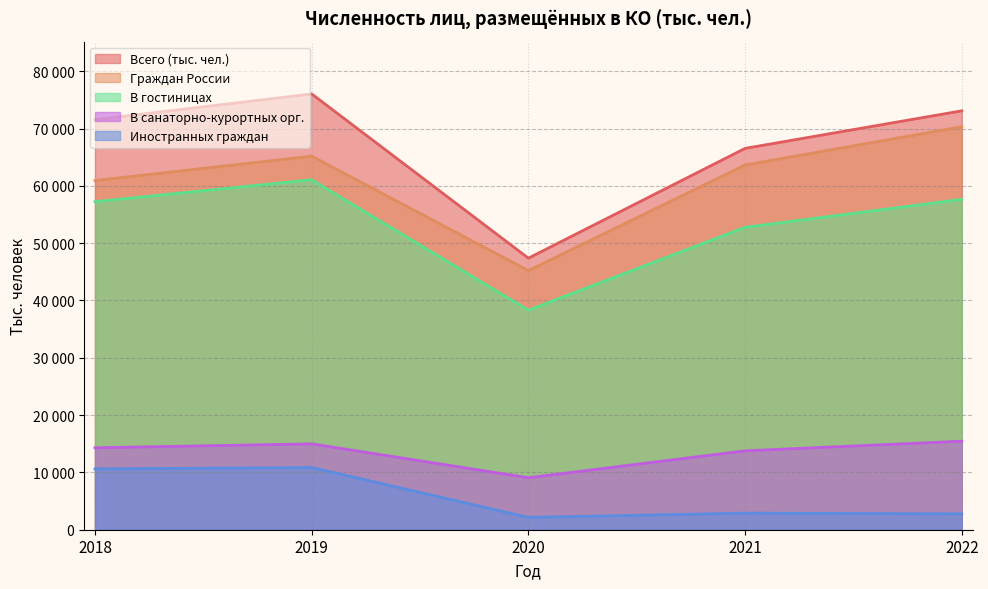

At 2022, list the series in order from largest to smallest.

Всего (тыс. чел.), Граждан России, В гостиницах, В санаторно-курортных орг., Иностранных граждан